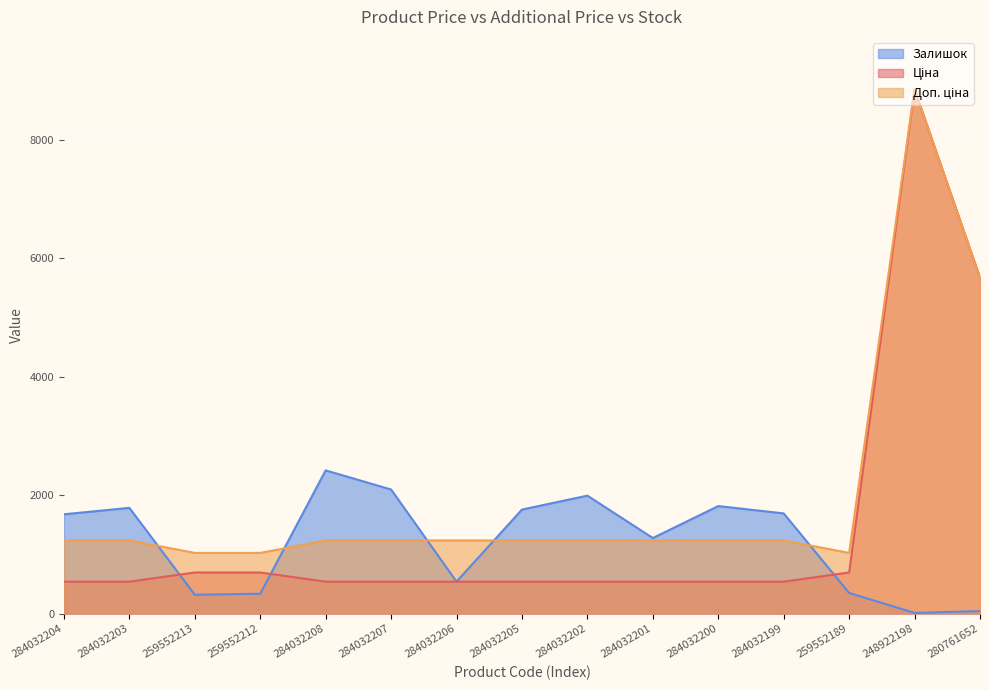

What are all the series names shown in the legend?

Ціна, Доп. ціна, Залишок